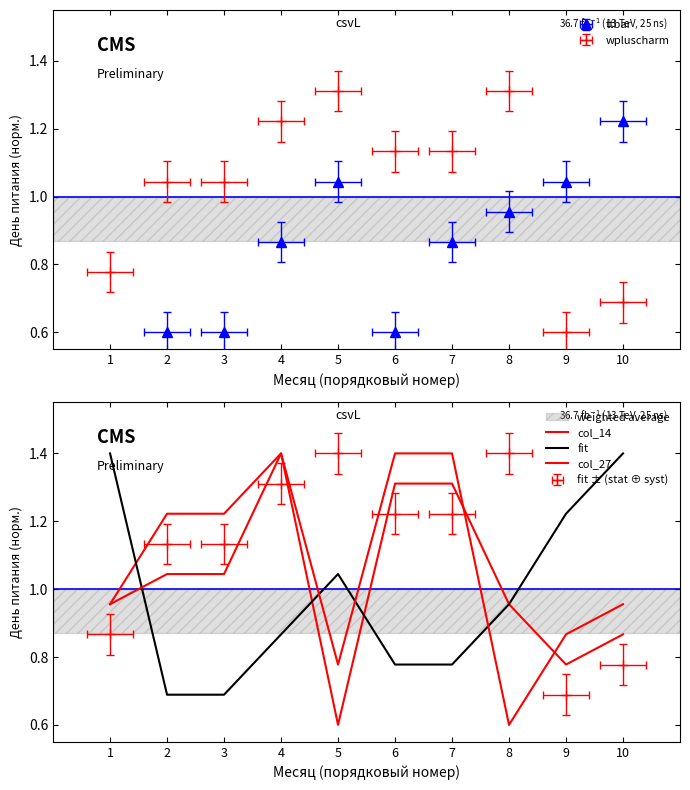

What is the difference between the col_27 values at 5 and 1?

0.2